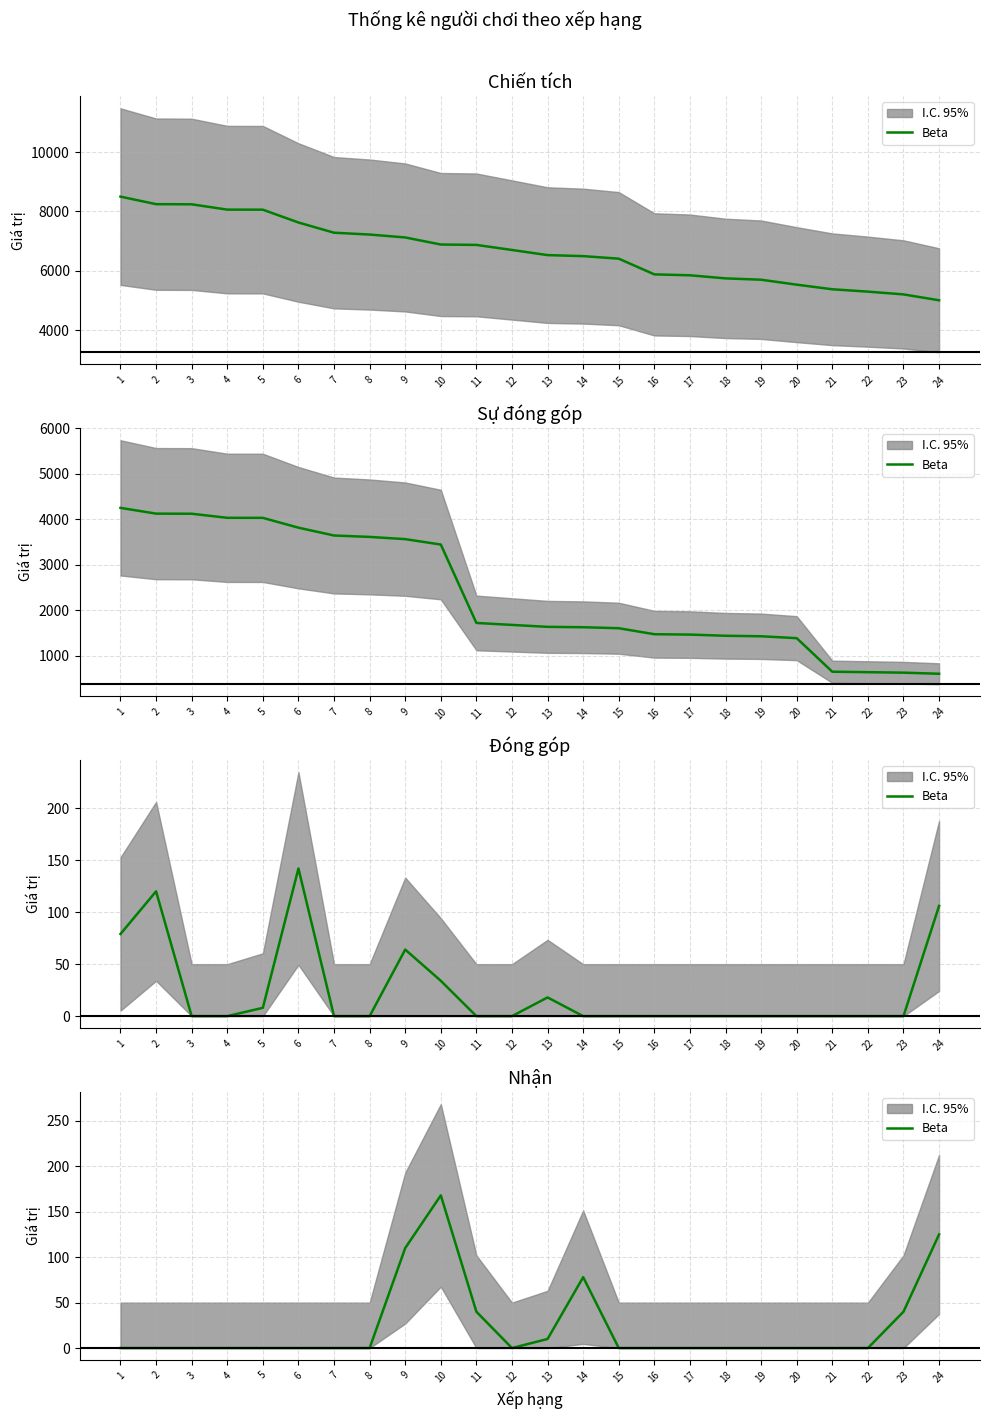

What is the sum of all values?

571